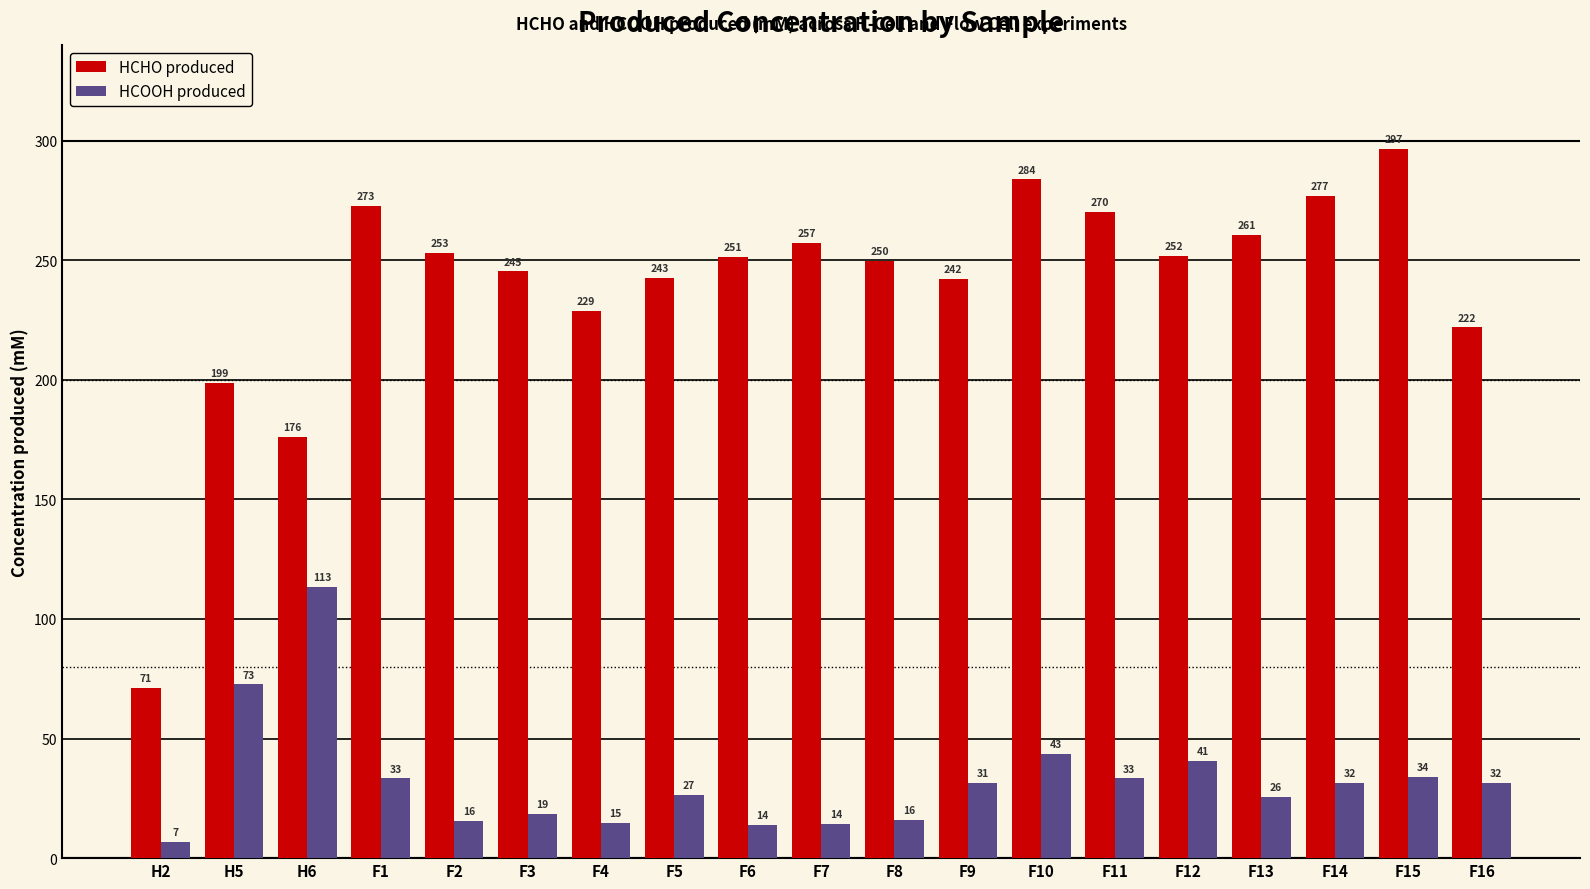

True or false: HCHO produced has a value of 198.6 at H5.

True